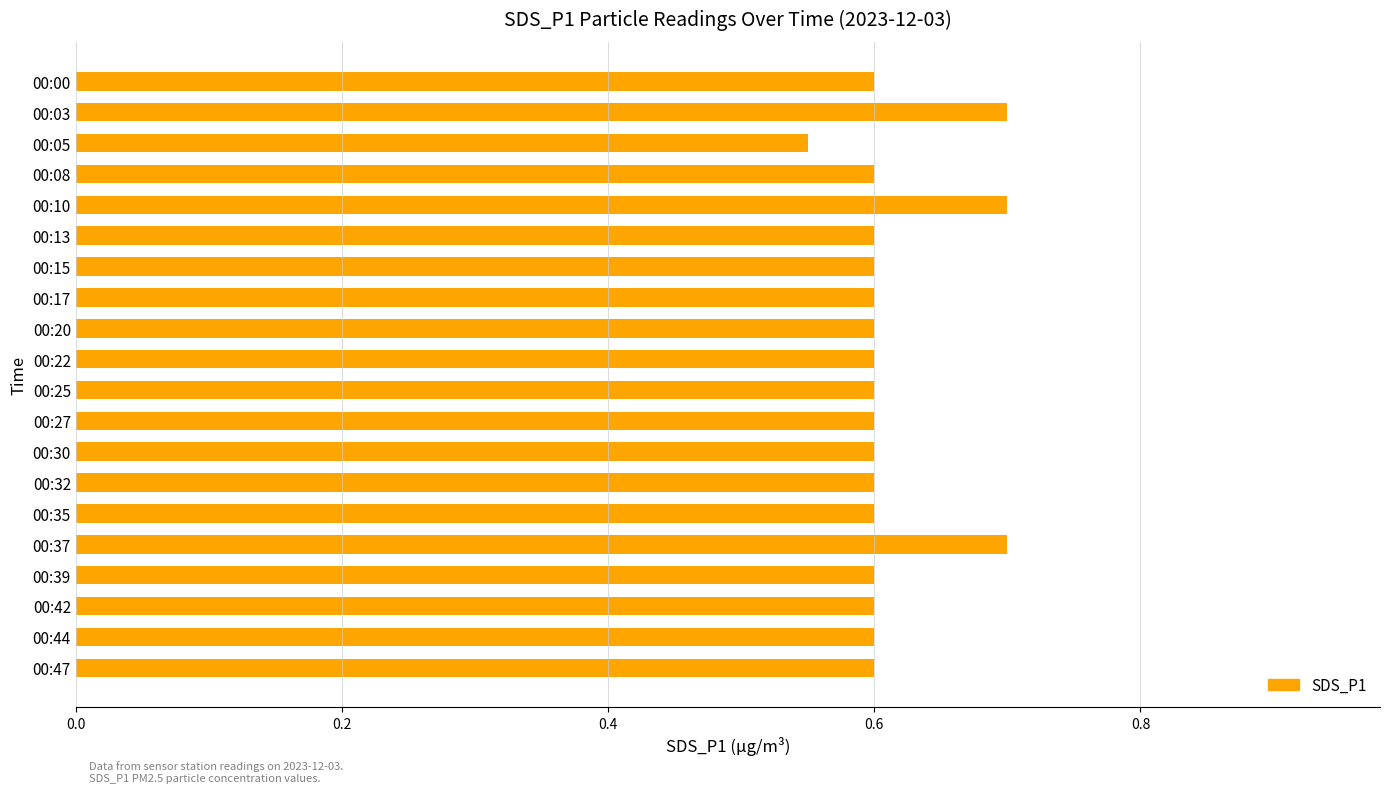

What is the value of the 5th bar from the top?

0.7